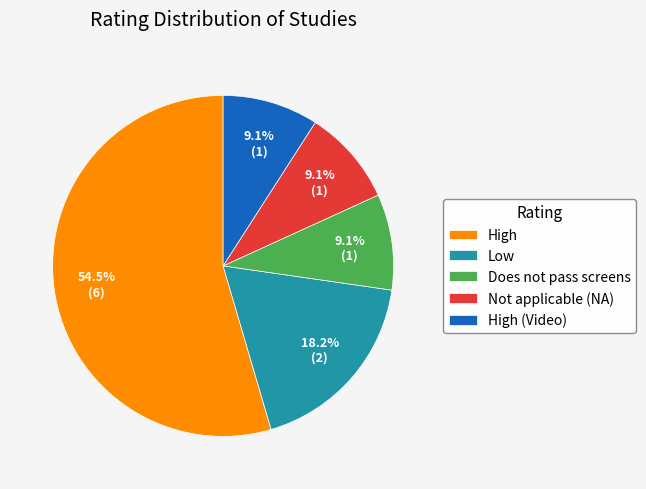

How many slices are in this pie chart?

5